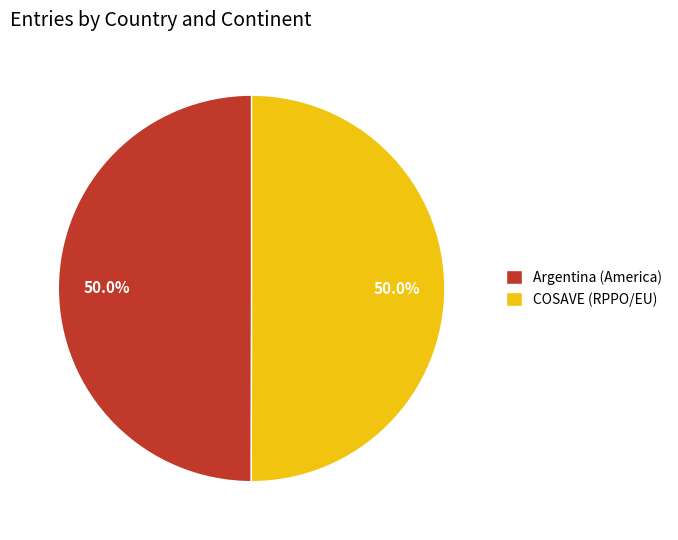

How much of the chart is everything except Argentina (America)?

50.0%